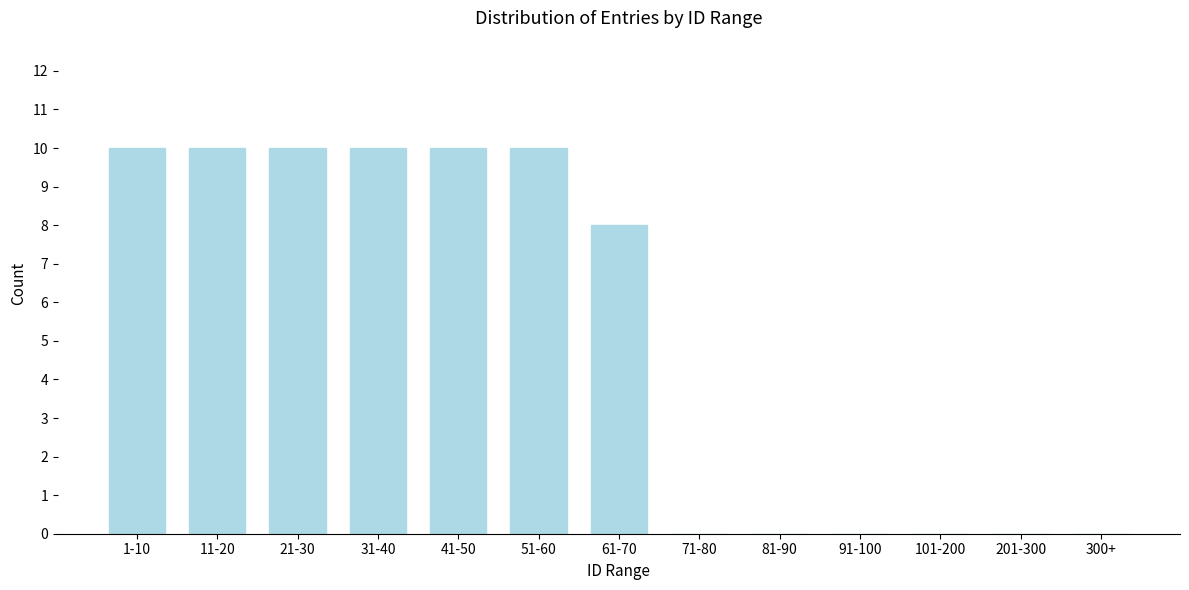

Reading left to right, extract all data points from this chart.

1-10=10	11-20=10	21-30=10	31-40=10	41-50=10	51-60=10	61-70=8	71-80=0	81-90=0	91-100=0	101-200=0	201-300=0	300+=0